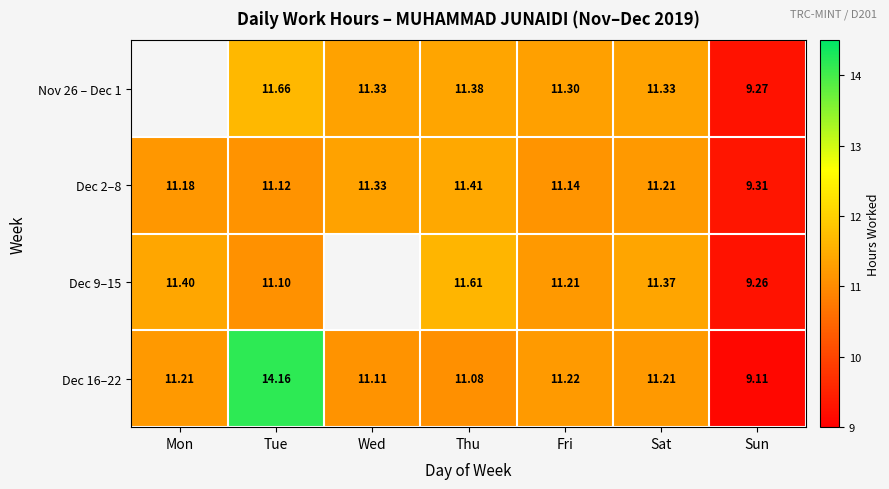

What is the smallest value displayed?

9.1